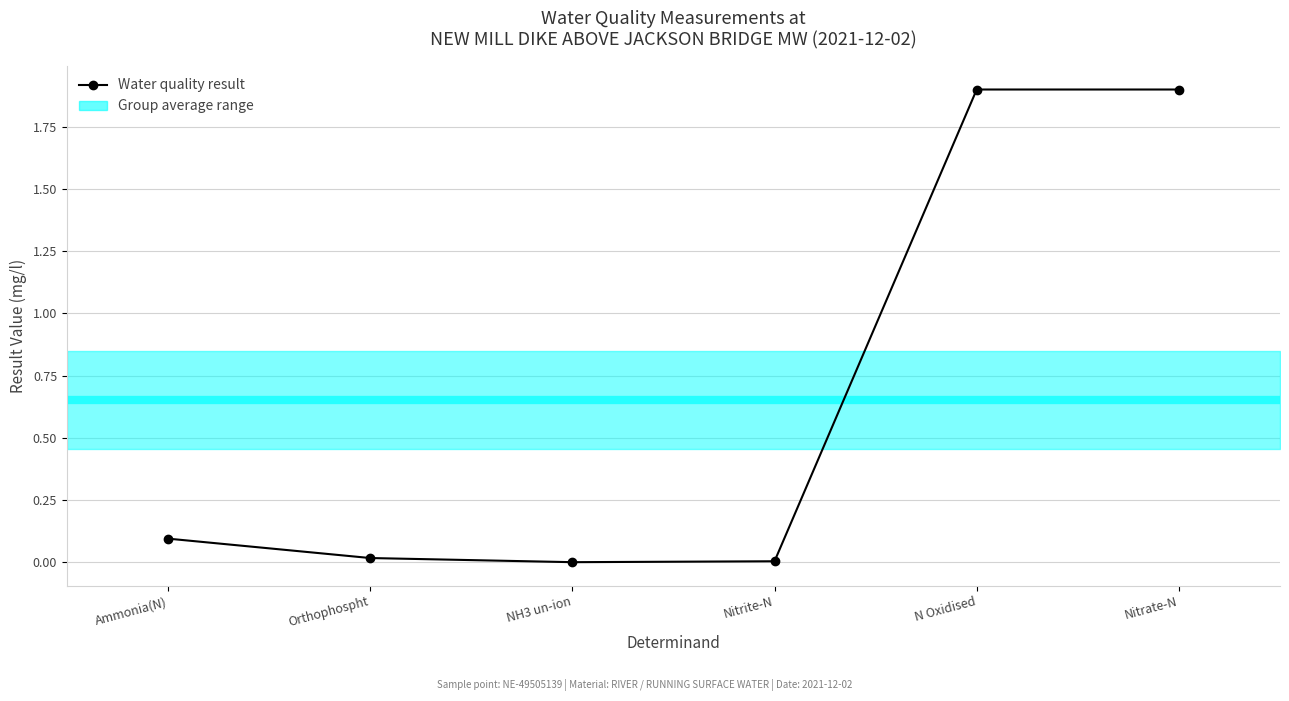

Where is the data nearest to the value 0?

NH3 un-ion